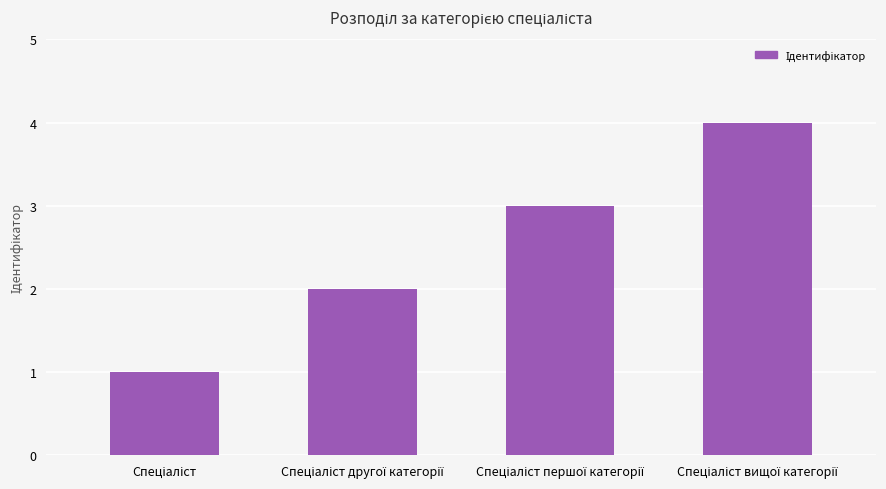

Reading left to right, what are all the values shown in this chart?

1	2	3	4